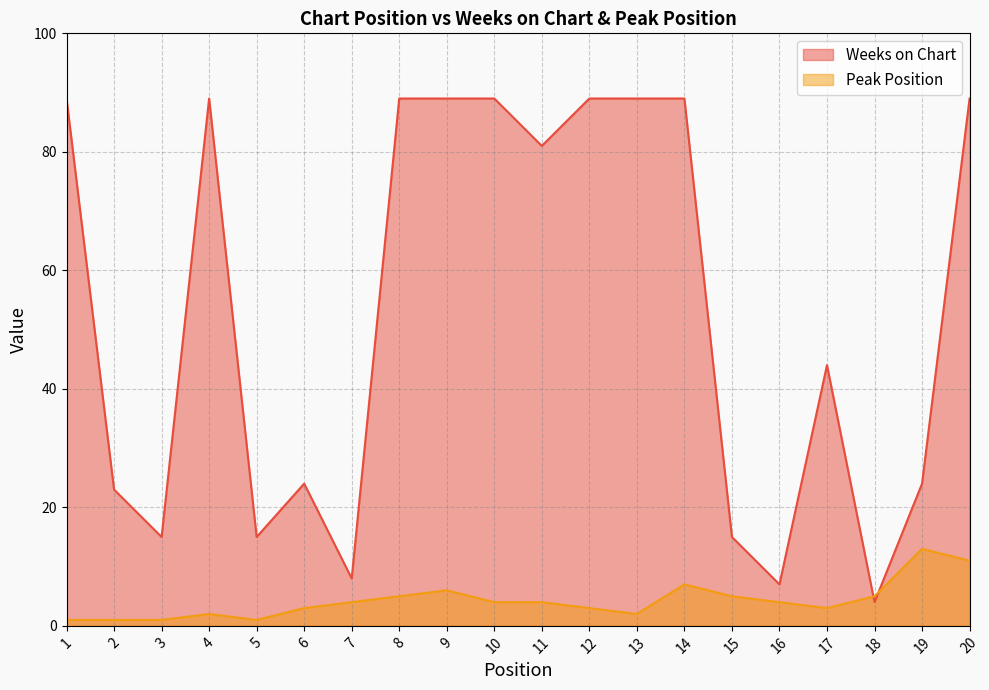

At which label does Peak Position reach its minimum?

1